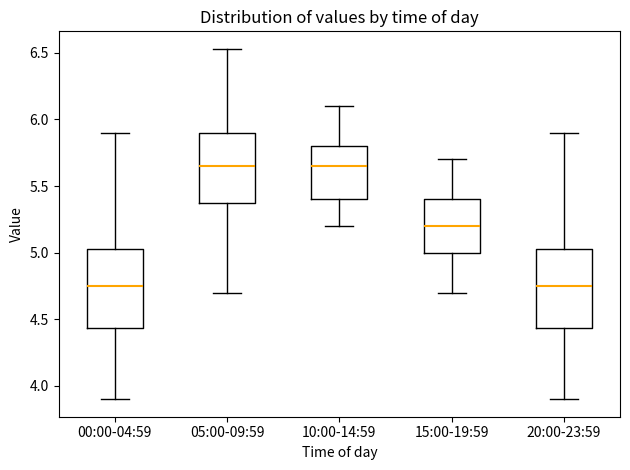

Reading left to right, read every box against the y-axis: the position of its median line, the range the box covers, and the ends of its whiskers. The values are not printed on the chart, so give them approximately, as read against the axis.

00:00-04:59: median 4.75, box 4.45 to 5.05, whiskers 3.90 to 5.90
05:00-09:59: median 5.65, box 5.40 to 5.90, whiskers 4.70 to 6.55
10:00-14:59: median 5.65, box 5.40 to 5.80, whiskers 5.20 to 6.10
15:00-19:59: median 5.20, box 5.00 to 5.40, whiskers 4.70 to 5.70
20:00-23:59: median 4.75, box 4.45 to 5.05, whiskers 3.90 to 5.90